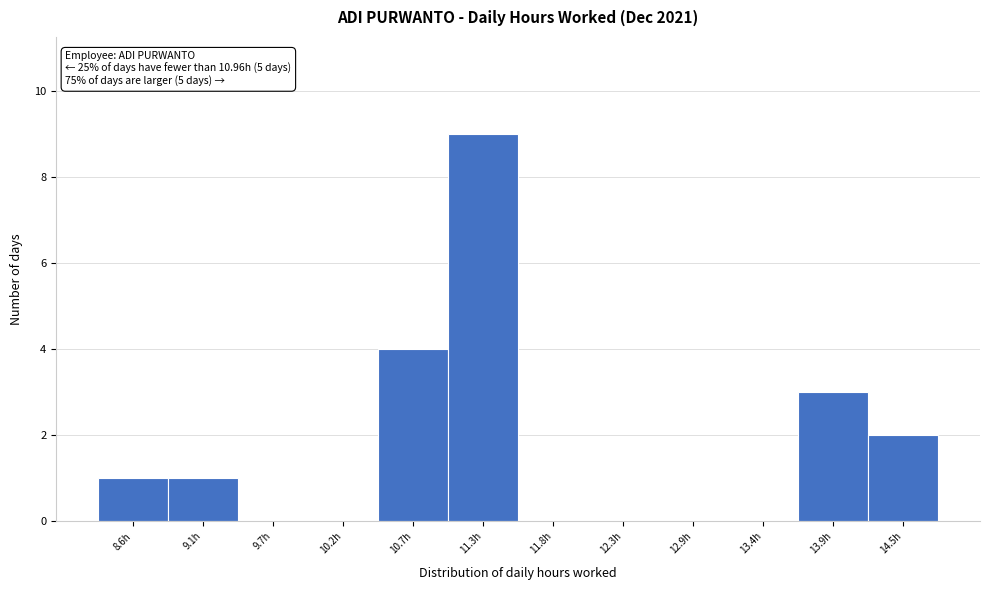

Over which range of the x-axis is the bar tallest?

11.0 to 11.5